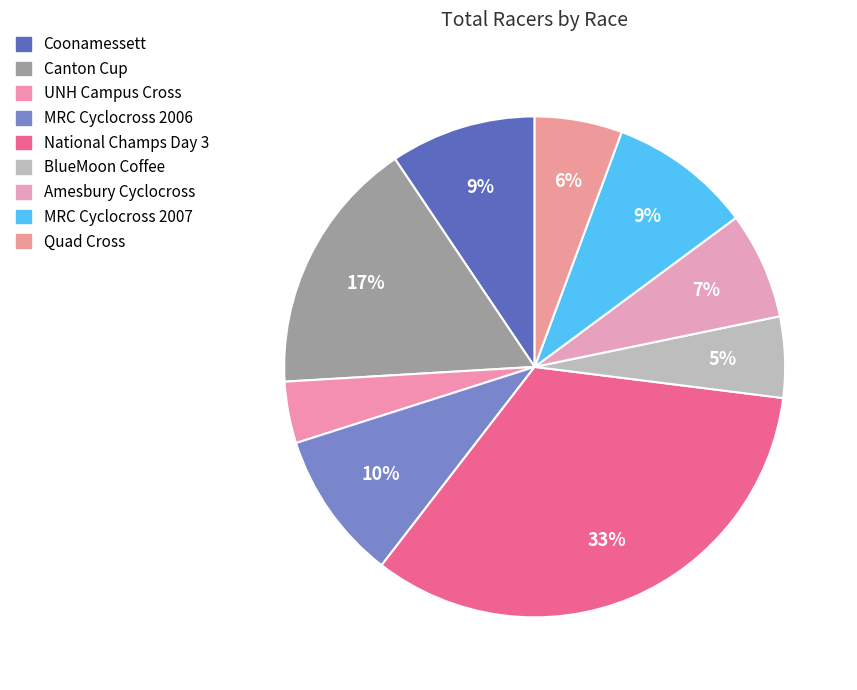

Count the number of slices in the pie.

9